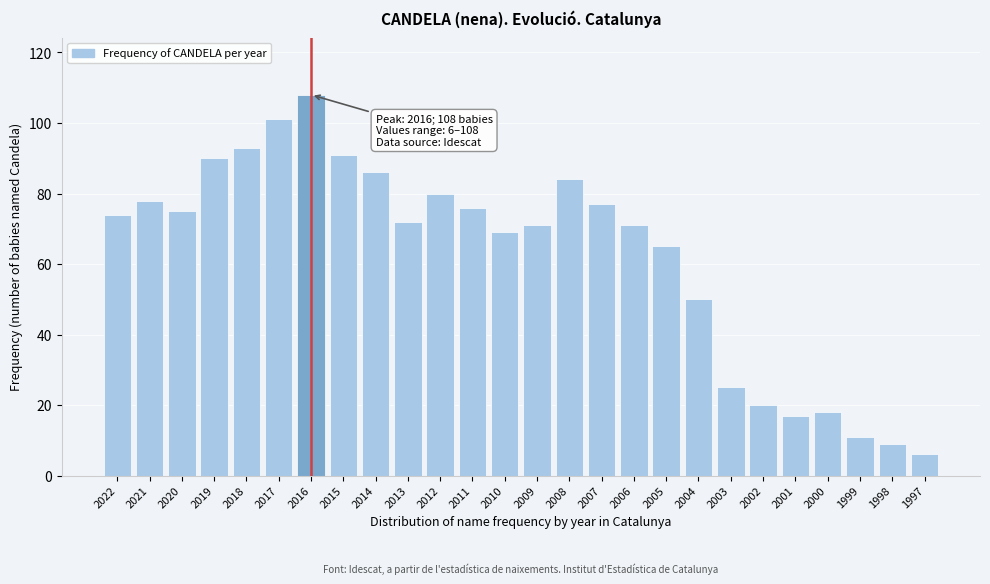

Reading left to right, extract all data points from this chart.

74	78	75	90	93	101	108	91	86	72	80	76	69	71	84	77	71	65	50	25	20	17	18	11	9	6